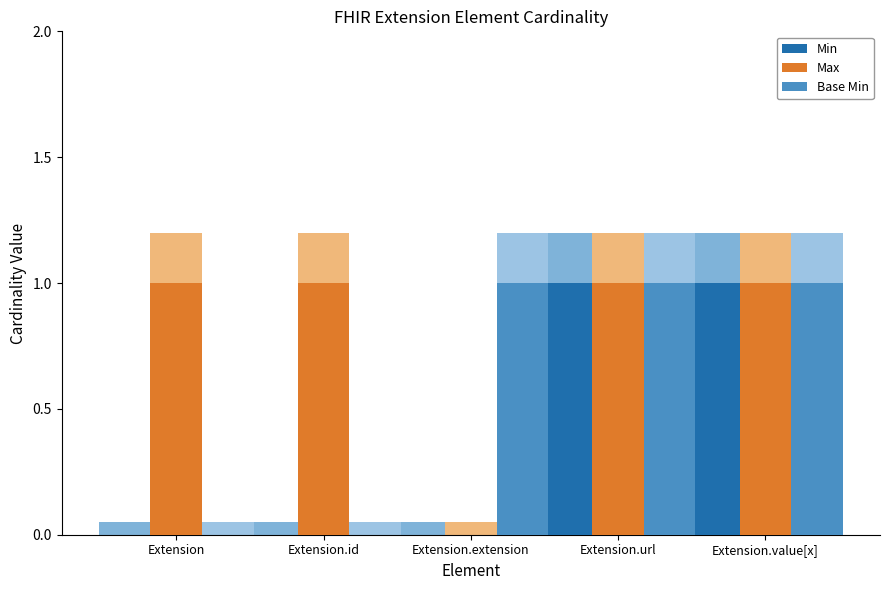

Which series changed the most between Extension and Extension.extension?

Max